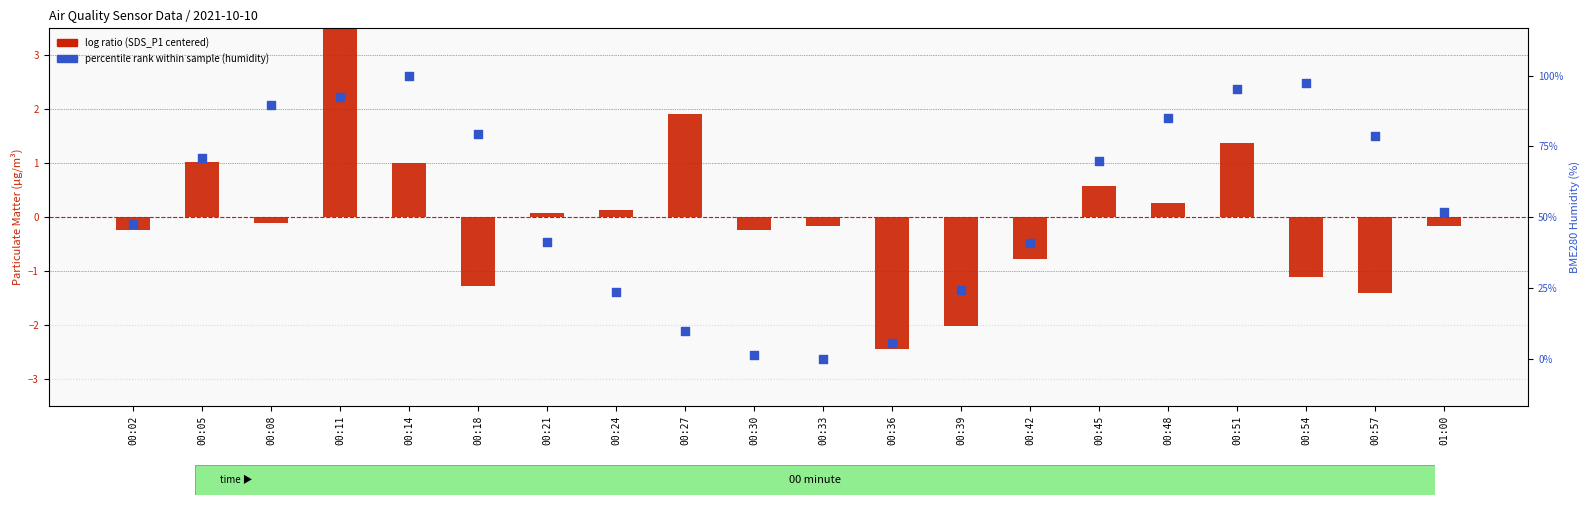

Which series reaches the maximum Y coordinate?

SDS_P1 (centered)